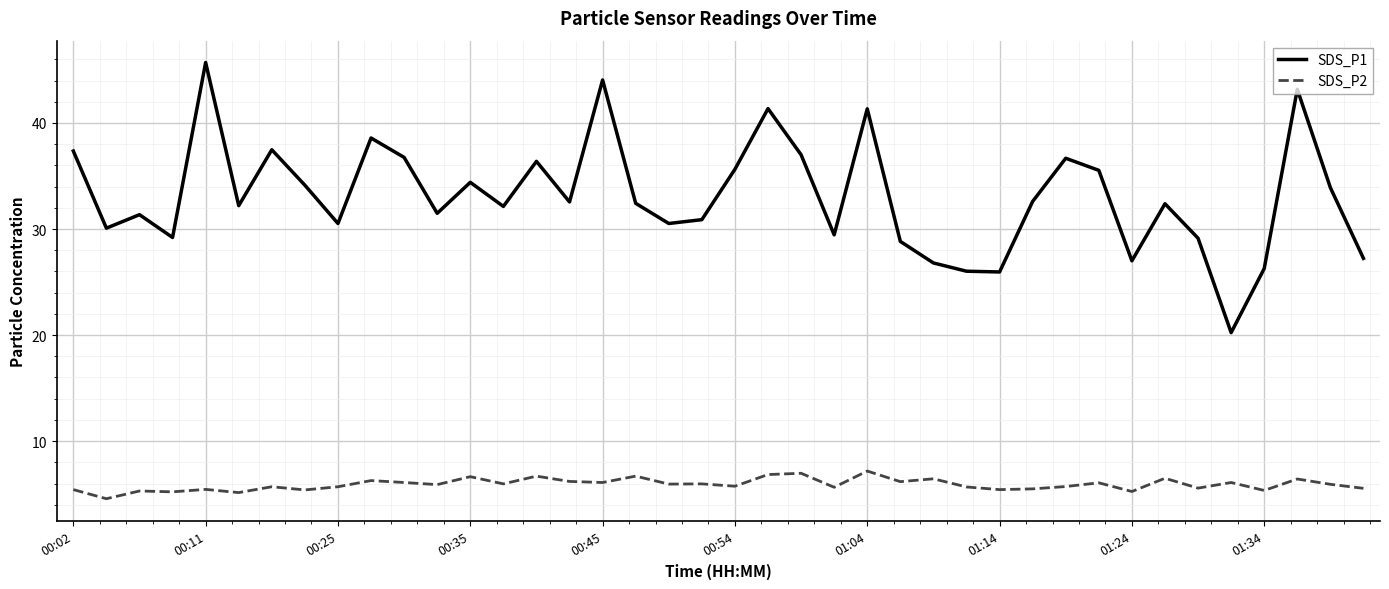

Rank the series by their maximum value, from lowest to highest.

SDS_P2, SDS_P1